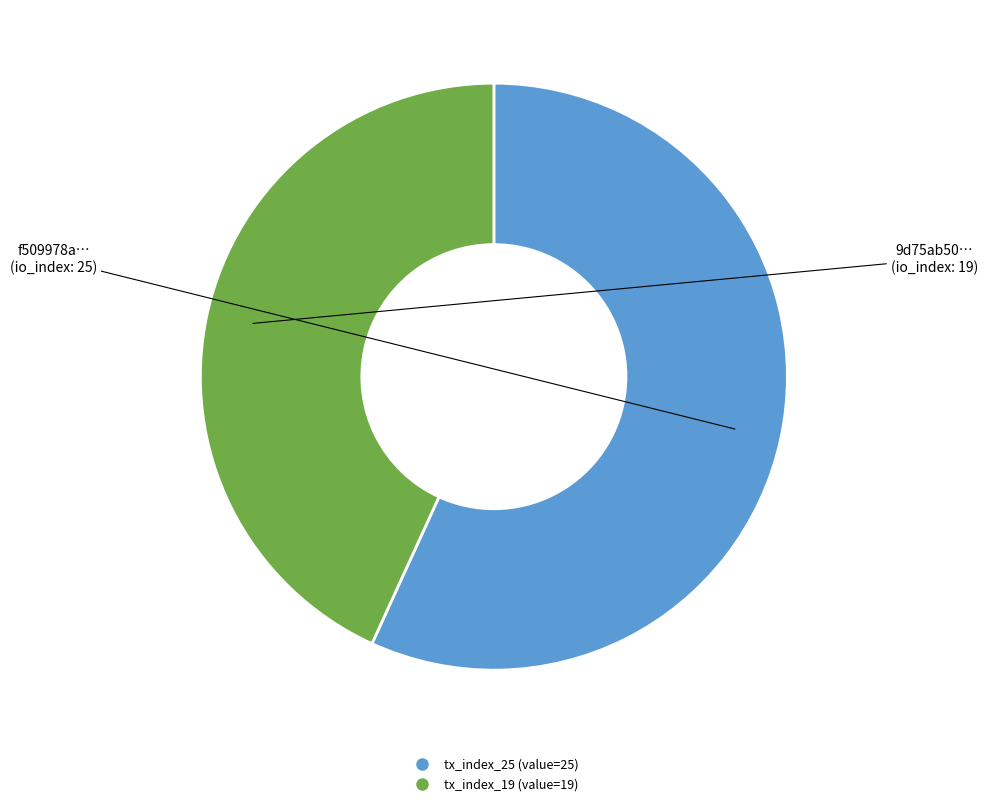

Is it true that tx_index_25 is 48% of the pie?

False